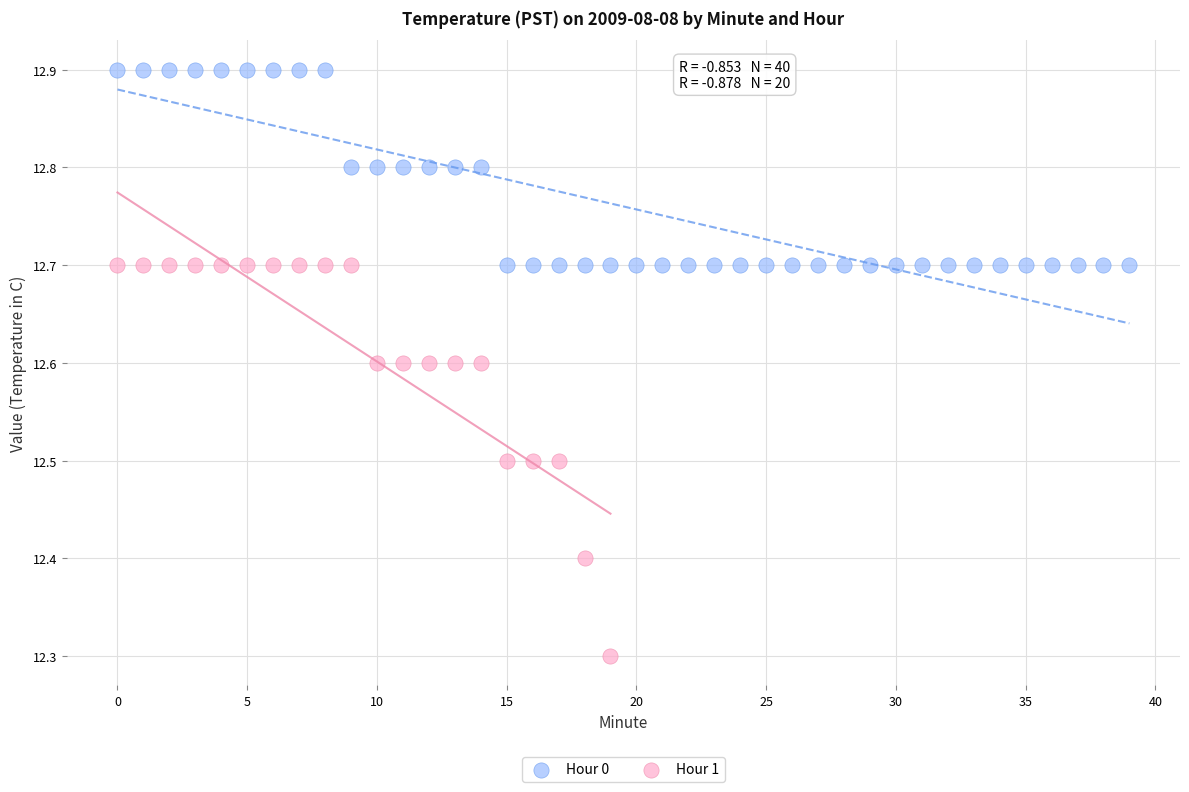

Which series reaches the minimum Y coordinate?

Hour 1